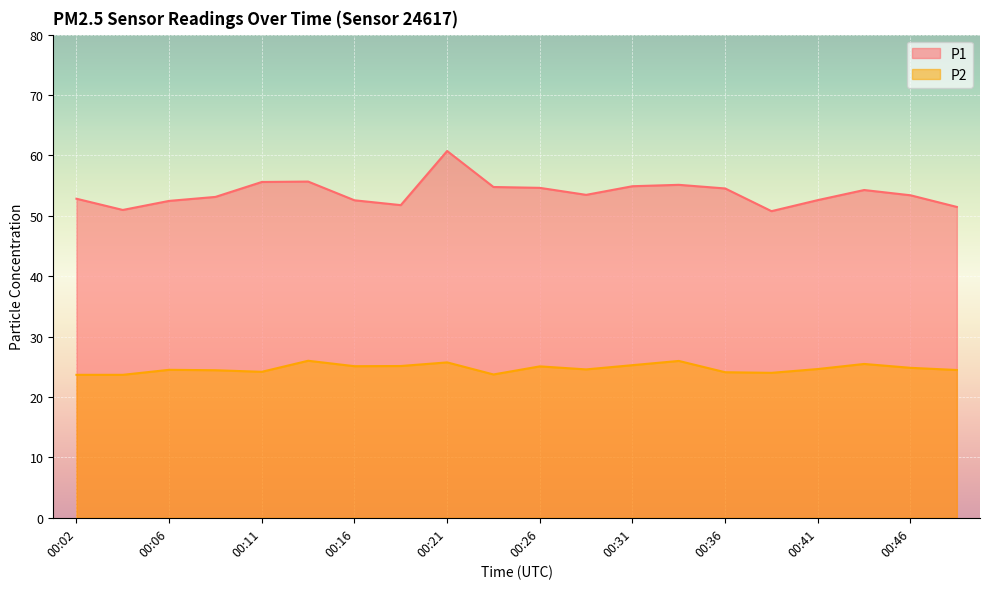

What are all the series names shown in the legend?

P1, P2